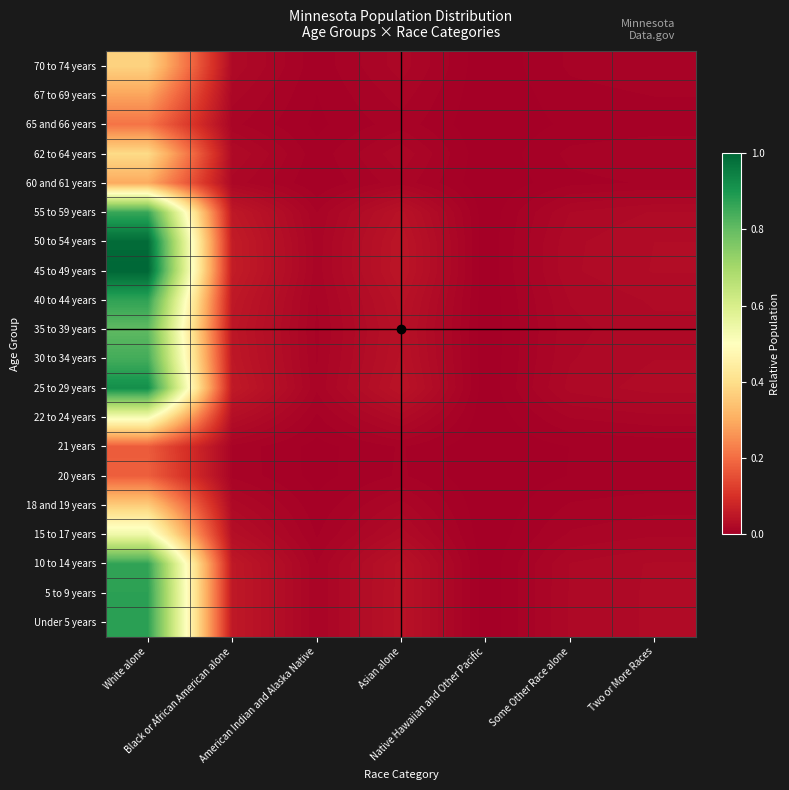

Reading left to right, what are all the values shown in this chart?

Under 5 years: White alone=0.9	Black or African American alone=0.1	American Indian and Alaska Native=0.0	Asian alone=0.0	Native Hawaiian and Other Pacific=0.0	Some Other Race alone=0.0	Two or More Races=0.0
5 to 9 years: White alone=0.9	Black or African American alone=0.1	American Indian and Alaska Native=0.0	Asian alone=0.0	Native Hawaiian and Other Pacific=0.0	Some Other Race alone=0.0	Two or More Races=0.0
10 to 14 years: White alone=0.9	Black or African American alone=0.1	American Indian and Alaska Native=0.0	Asian alone=0.0	Native Hawaiian and Other Pacific=0.0	Some Other Race alone=0.0	Two or More Races=0.0
15 to 17 years: White alone=0.5	Black or African American alone=0.0	American Indian and Alaska Native=0.0	Asian alone=0.0	Native Hawaiian and Other Pacific=0.0	Some Other Race alone=0.0	Two or More Races=0.0
18 and 19 years: White alone=0.4	Black or African American alone=0.0	American Indian and Alaska Native=0.0	Asian alone=0.0	Native Hawaiian and Other Pacific=0.0	Some Other Race alone=0.0	Two or More Races=0.0
20 years: White alone=0.2	Black or African American alone=0.0	American Indian and Alaska Native=0.0	Asian alone=0.0	Native Hawaiian and Other Pacific=0.0	Some Other Race alone=0.0	Two or More Races=0.0
21 years: White alone=0.2	Black or African American alone=0.0	American Indian and Alaska Native=0.0	Asian alone=0.0	Native Hawaiian and Other Pacific=0.0	Some Other Race alone=0.0	Two or More Races=0.0
22 to 24 years: White alone=0.5	Black or African American alone=0.0	American Indian and Alaska Native=0.0	Asian alone=0.0	Native Hawaiian and Other Pacific=0.0	Some Other Race alone=0.0	Two or More Races=0.0
25 to 29 years: White alone=0.9	Black or African American alone=0.1	American Indian and Alaska Native=0.0	Asian alone=0.0	Native Hawaiian and Other Pacific=0.0	Some Other Race alone=0.0	Two or More Races=0.0
30 to 34 years: White alone=0.8	Black or African American alone=0.1	American Indian and Alaska Native=0.0	Asian alone=0.0	Native Hawaiian and Other Pacific=0.0	Some Other Race alone=0.0	Two or More Races=0.0
35 to 39 years: White alone=0.8	Black or African American alone=0.0	American Indian and Alaska Native=0.0	Asian alone=0.0	Native Hawaiian and Other Pacific=0.0	Some Other Race alone=0.0	Two or More Races=0.0
40 to 44 years: White alone=0.9	Black or African American alone=0.1	American Indian and Alaska Native=0.0	Asian alone=0.0	Native Hawaiian and Other Pacific=0.0	Some Other Race alone=0.0	Two or More Races=0.0
45 to 49 years: White alone=1.0	Black or African American alone=0.1	American Indian and Alaska Native=0.0	Asian alone=0.0	Native Hawaiian and Other Pacific=0.0	Some Other Race alone=0.0	Two or More Races=0.0
50 to 54 years: White alone=1.0	Black or African American alone=0.1	American Indian and Alaska Native=0.0	Asian alone=0.0	Native Hawaiian and Other Pacific=0.0	Some Other Race alone=0.0	Two or More Races=0.0
55 to 59 years: White alone=0.9	Black or African American alone=0.1	American Indian and Alaska Native=0.0	Asian alone=0.0	Native Hawaiian and Other Pacific=0.0	Some Other Race alone=0.0	Two or More Races=0.0
60 and 61 years: White alone=0.3	Black or African American alone=0.0	American Indian and Alaska Native=0.0	Asian alone=0.0	Native Hawaiian and Other Pacific=0.0	Some Other Race alone=0.0	Two or More Races=0.0
62 to 64 years: White alone=0.4	Black or African American alone=0.0	American Indian and Alaska Native=0.0	Asian alone=0.0	Native Hawaiian and Other Pacific=0.0	Some Other Race alone=0.0	Two or More Races=0.0
65 and 66 years: White alone=0.2	Black or African American alone=0.0	American Indian and Alaska Native=0.0	Asian alone=0.0	Native Hawaiian and Other Pacific=0.0	Some Other Race alone=0.0	Two or More Races=0.0
67 to 69 years: White alone=0.3	Black or African American alone=0.0	American Indian and Alaska Native=0.0	Asian alone=0.0	Native Hawaiian and Other Pacific=0.0	Some Other Race alone=0.0	Two or More Races=0.0
70 to 74 years: White alone=0.4	Black or African American alone=0.0	American Indian and Alaska Native=0.0	Asian alone=0.0	Native Hawaiian and Other Pacific=0.0	Some Other Race alone=0.0	Two or More Races=0.0